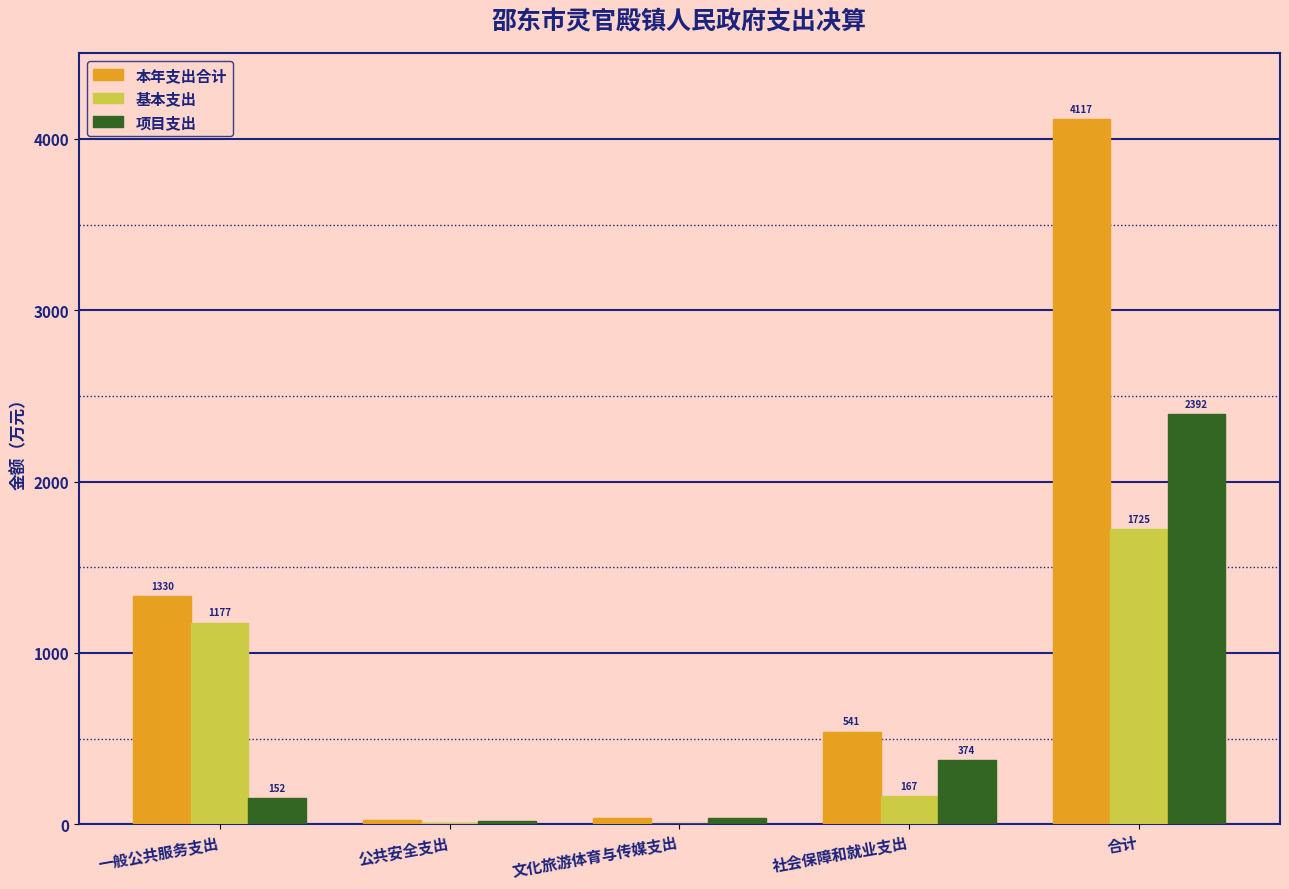

Does the chart contain stacked bars?

No